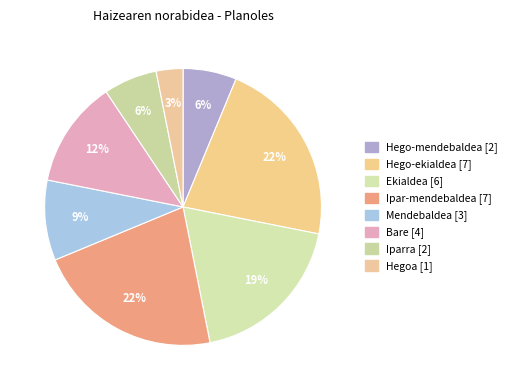

How many slices are in this pie chart?

8